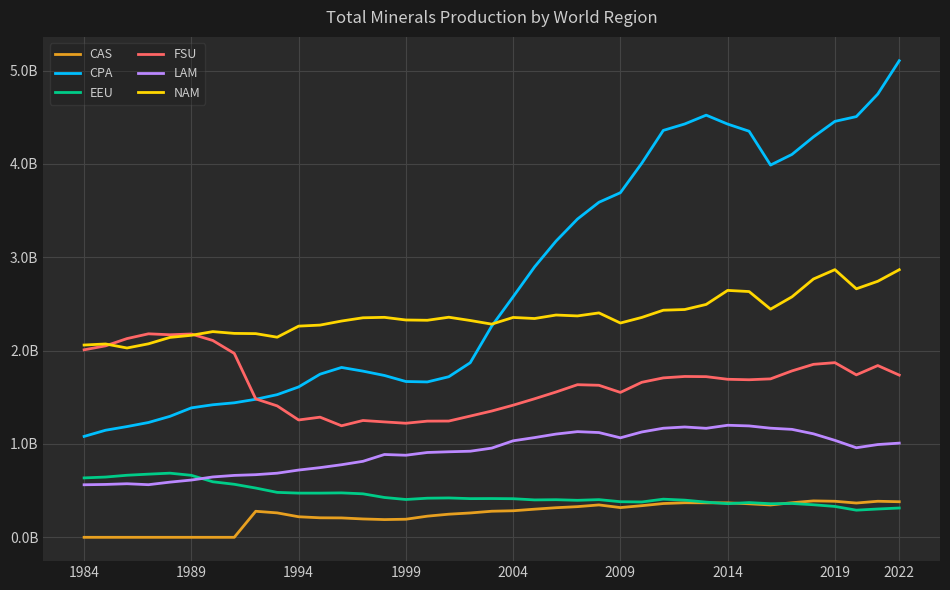

In EEU, how many points are lower than both neighbors (excluding endpoints)?

9